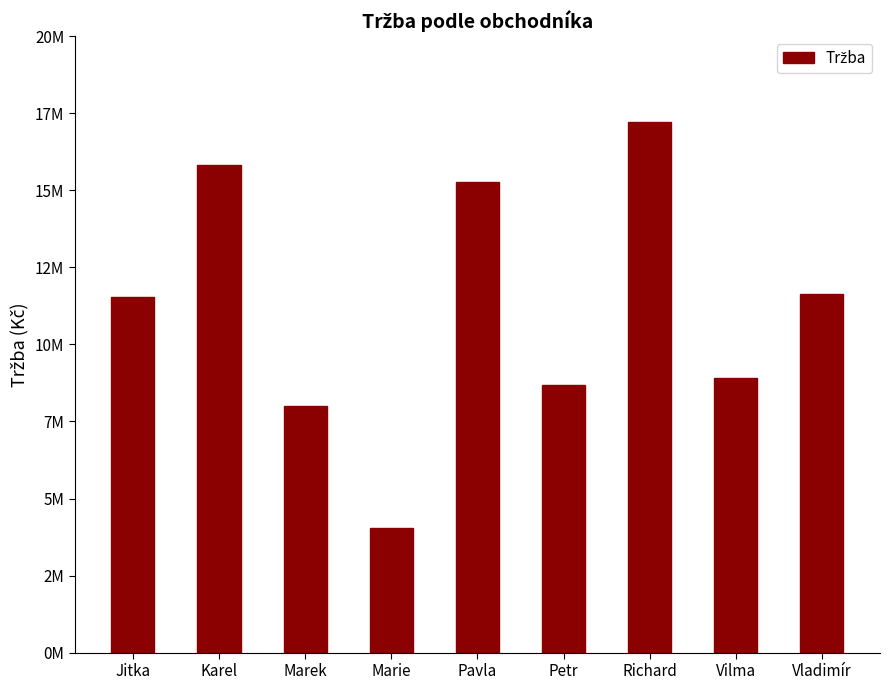

List the labels in order of value, largest first.

Richard, Karel, Pavla, Vladimír, Jitka, Vilma, Petr, Marek, Marie